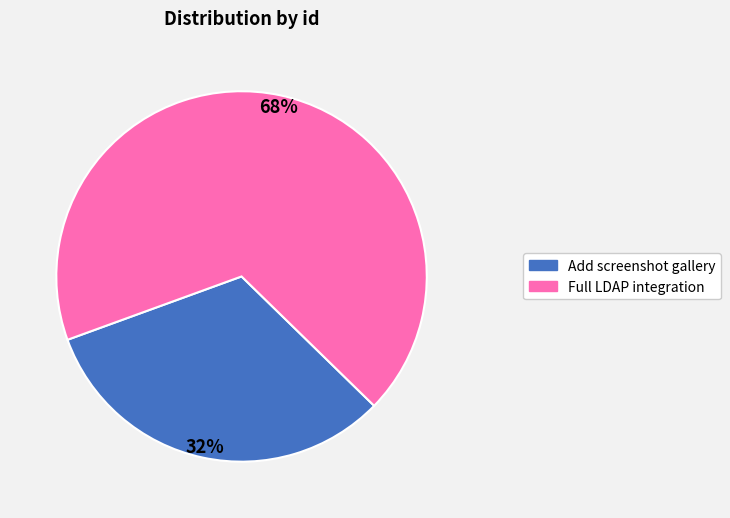

How many slices are in this pie chart?

2